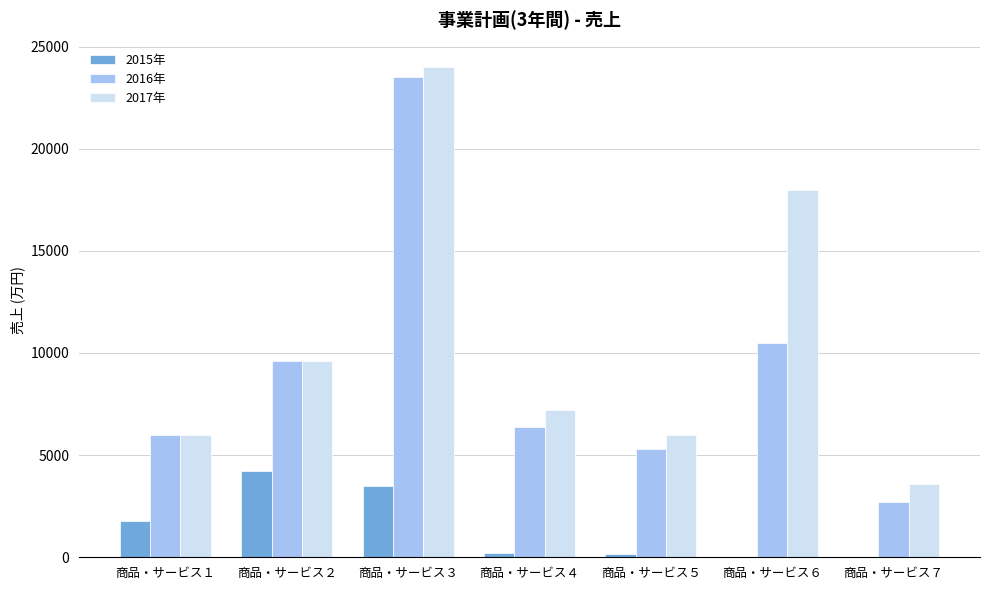

Which series has the largest range (max minus min)?

2016年